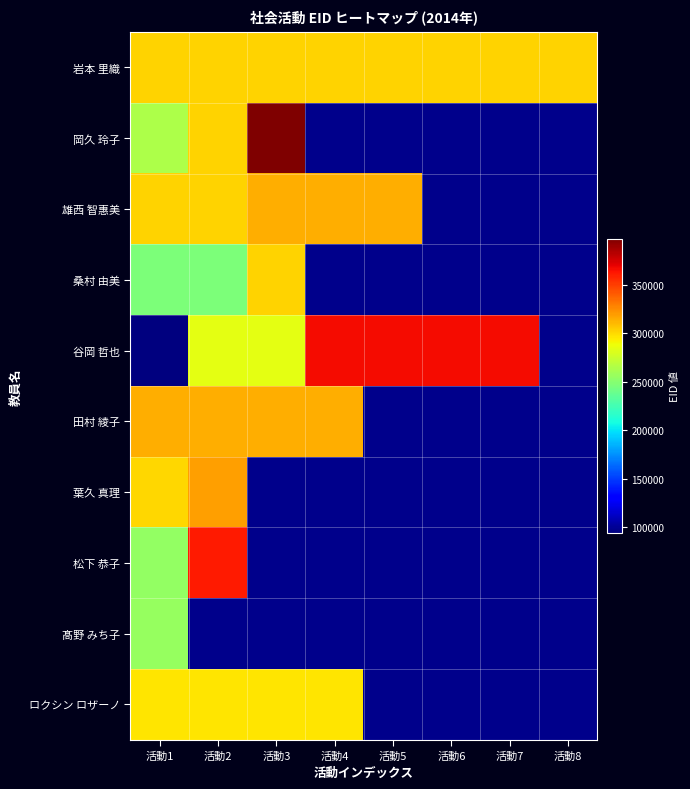

At how many categories does at least one series exceed 377212?

1